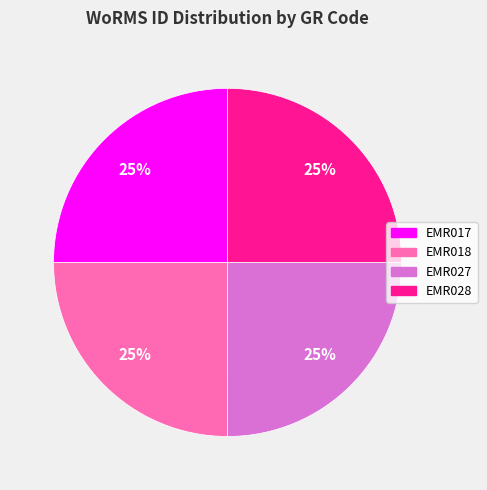

What percentage is the EMR018 slice, to the nearest percent?

25%